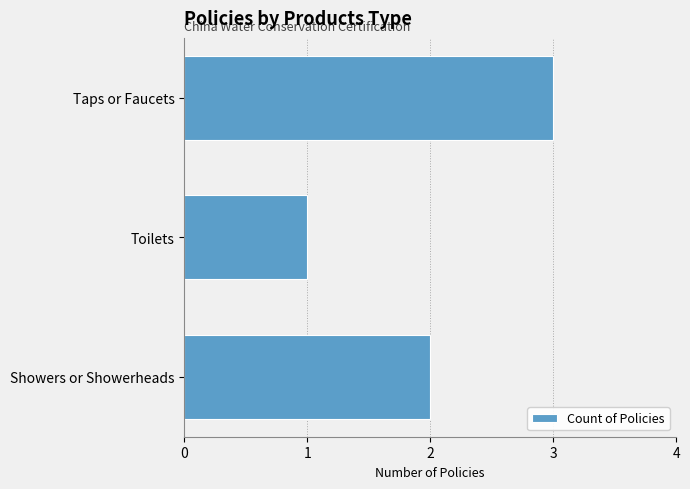

How many values are between 1 and 3?

3